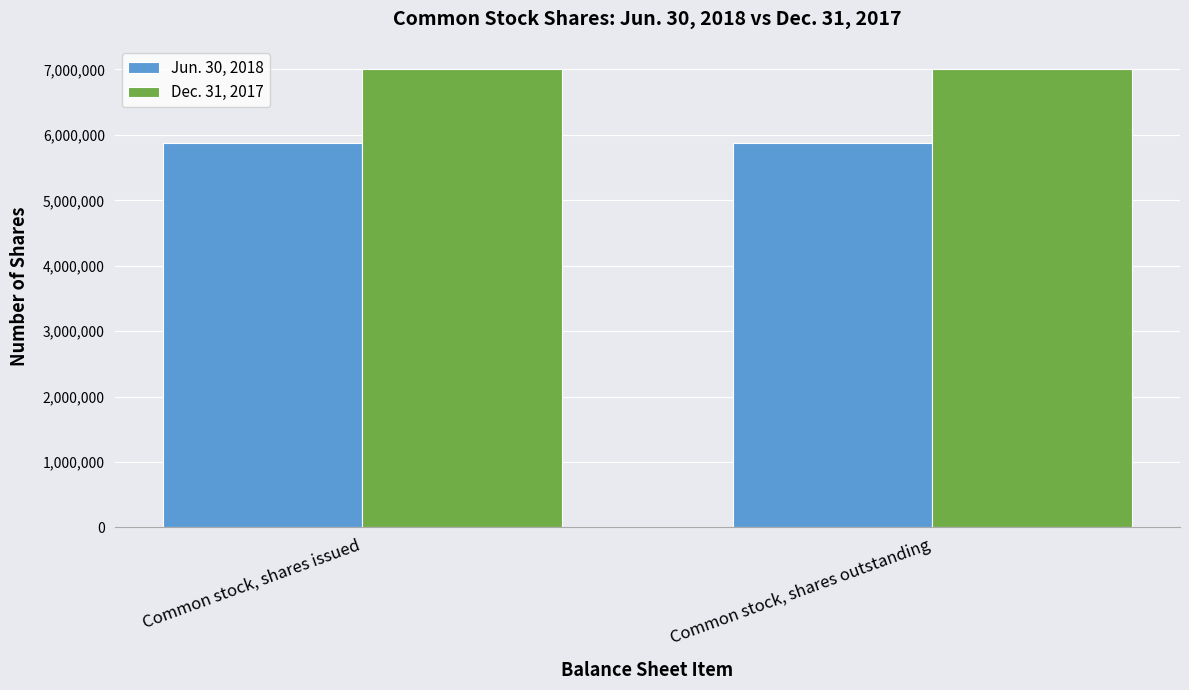

What is the highest value of the Dec. 31, 2017 series?

7011128